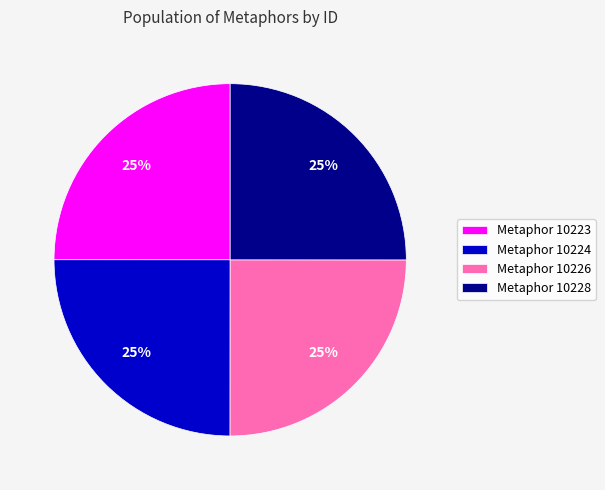

Does Metaphor 10223 represent more than half of the total?

No